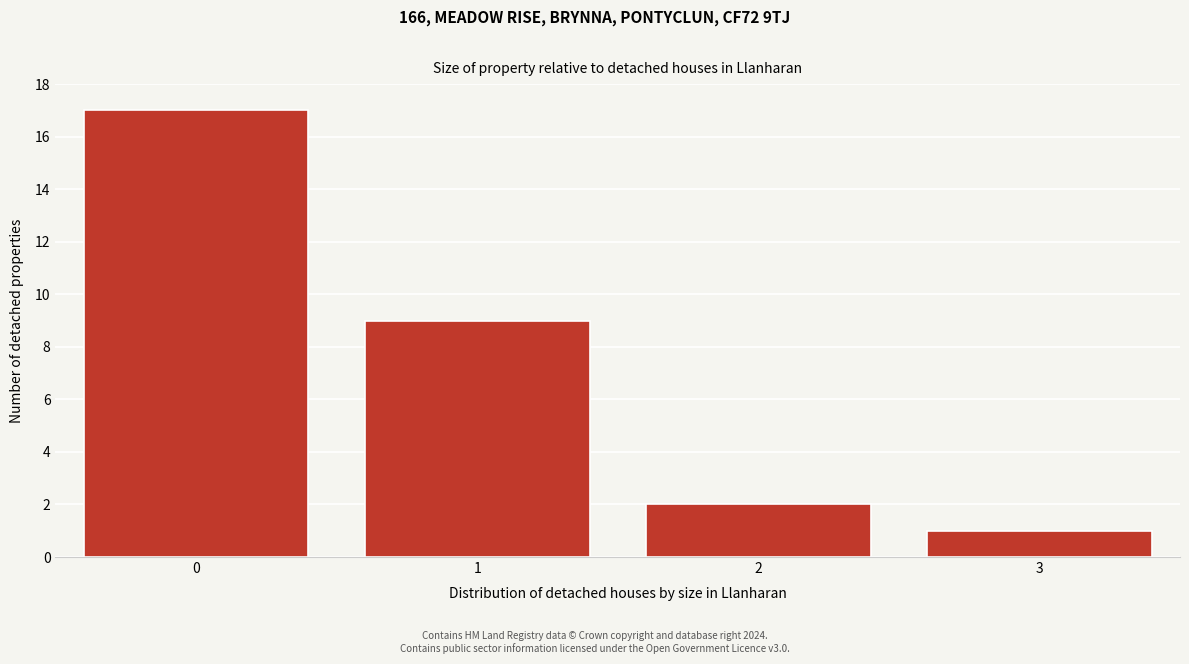

Reading left to right, list all the values displayed in this chart.

17	9	2	1